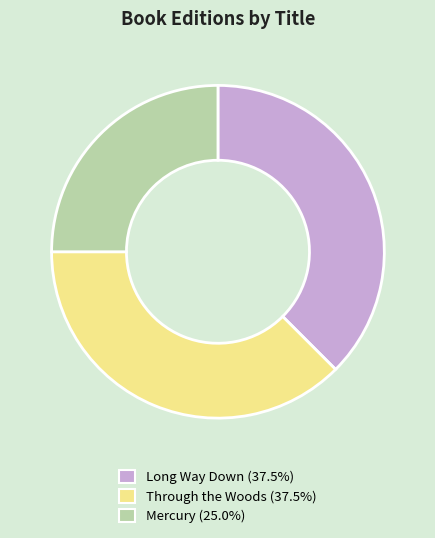

Is it true that Through the Woods is 38% of the pie?

True